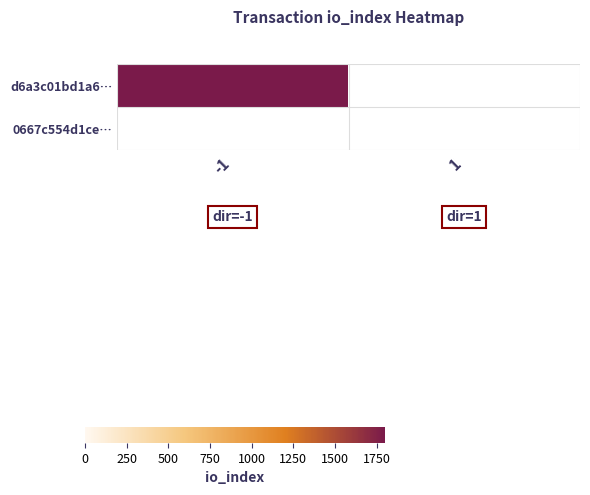

Rank the series by their average value, from highest to lowest.

d6a3c01bd1a6…, 0667c554d1ce…